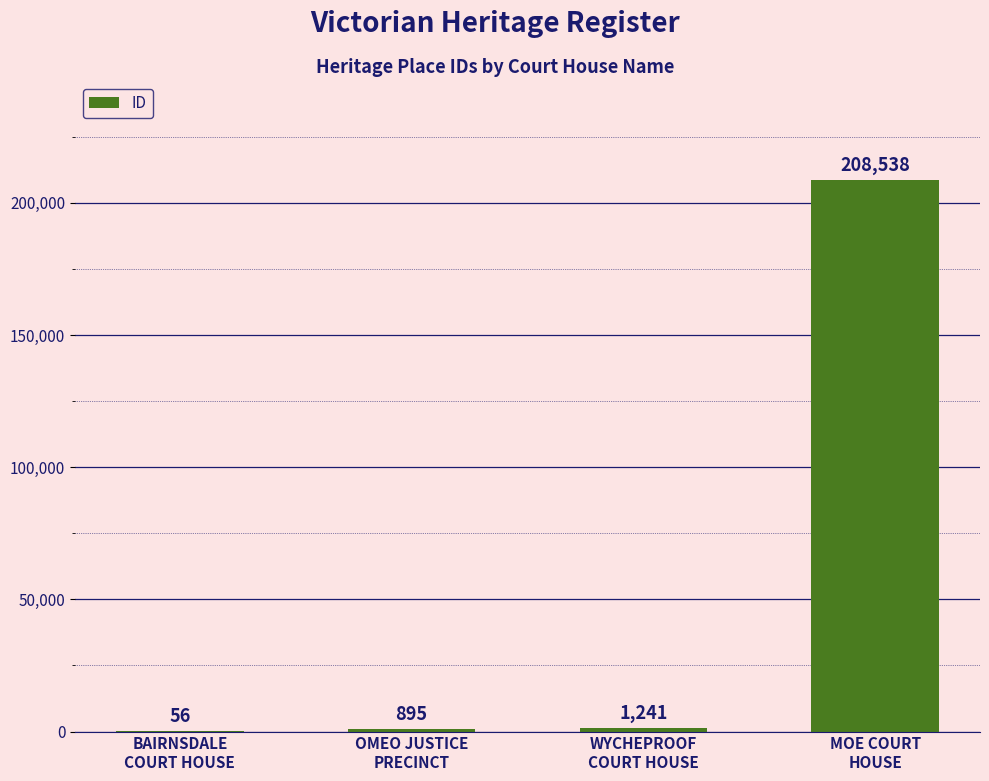

Reading left to right, list all the values displayed in this chart.

56	895	1241	208538